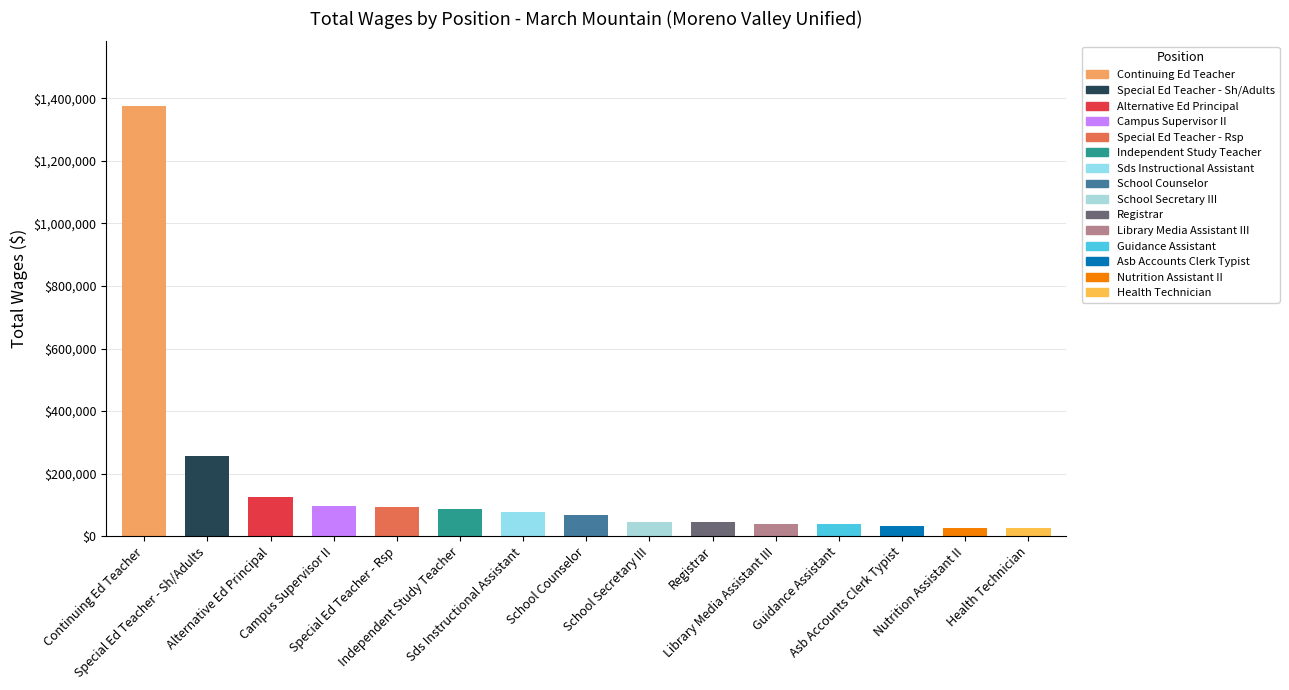

At which label does the data first exceed 68602?

Continuing Ed Teacher